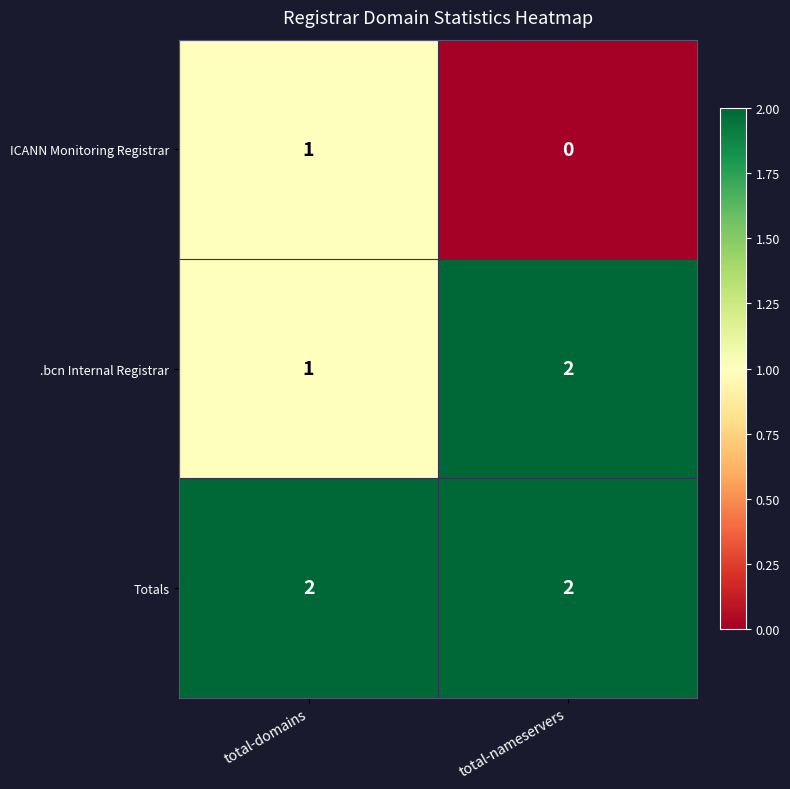

At which label is .bcn Internal Registrar closest to 1?

total-domains